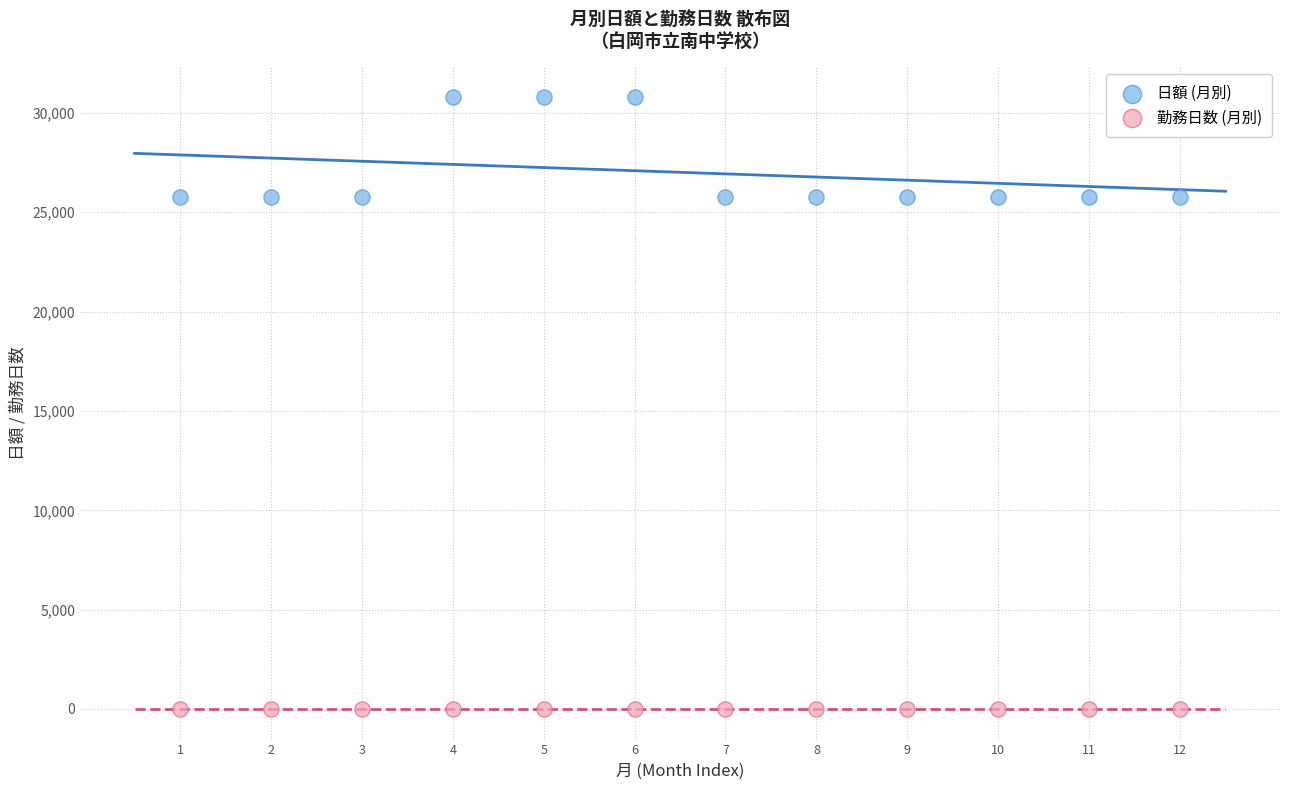

Which series reaches the maximum Y coordinate?

日額 (月別)